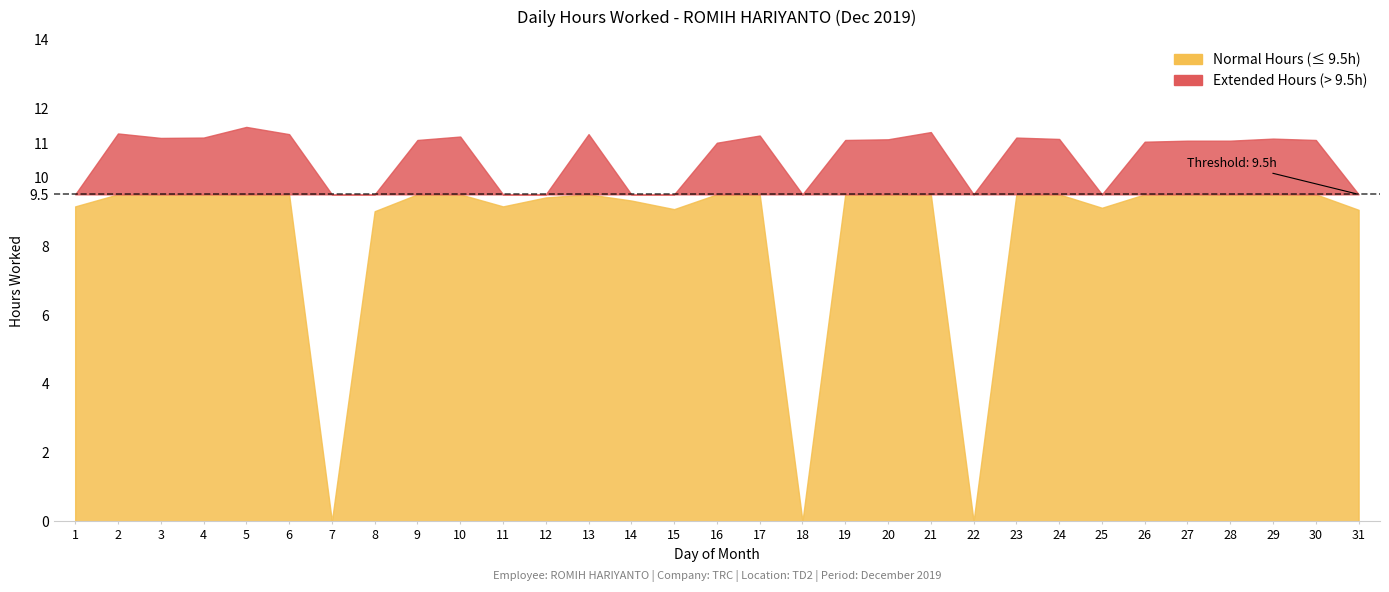

Which label corresponds to the largest value in the chart?

5